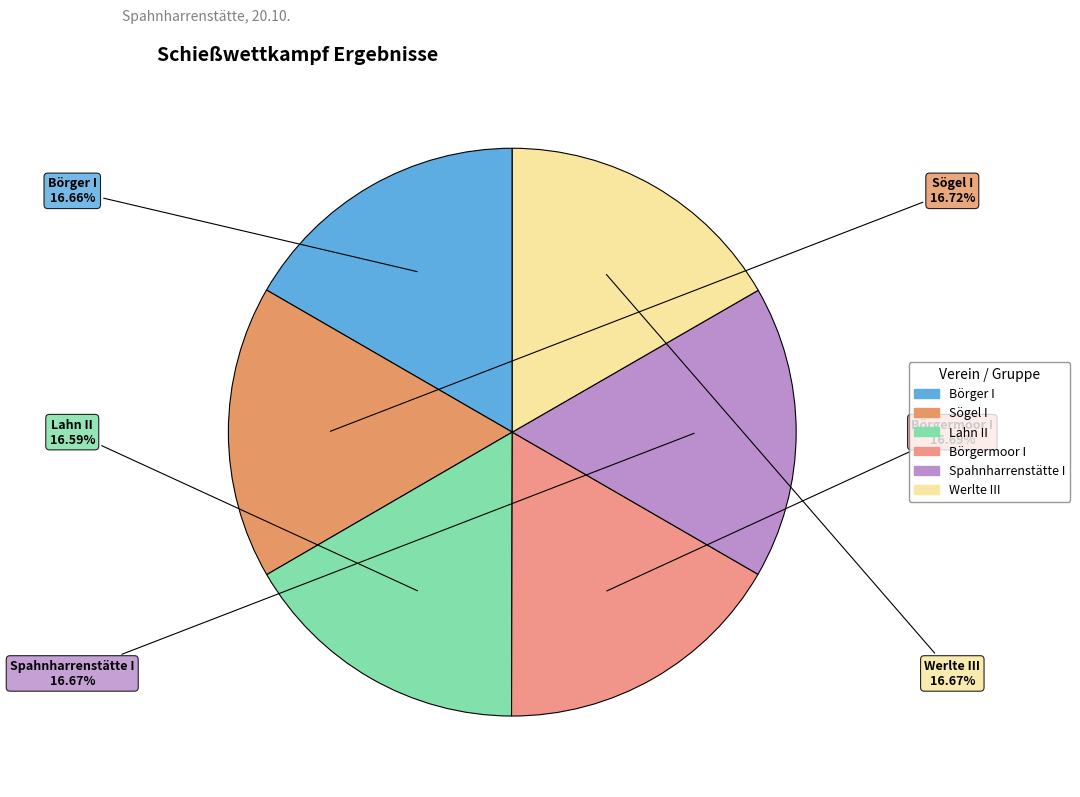

To the nearest percent, what portion does Börgermoor I represent?

17%